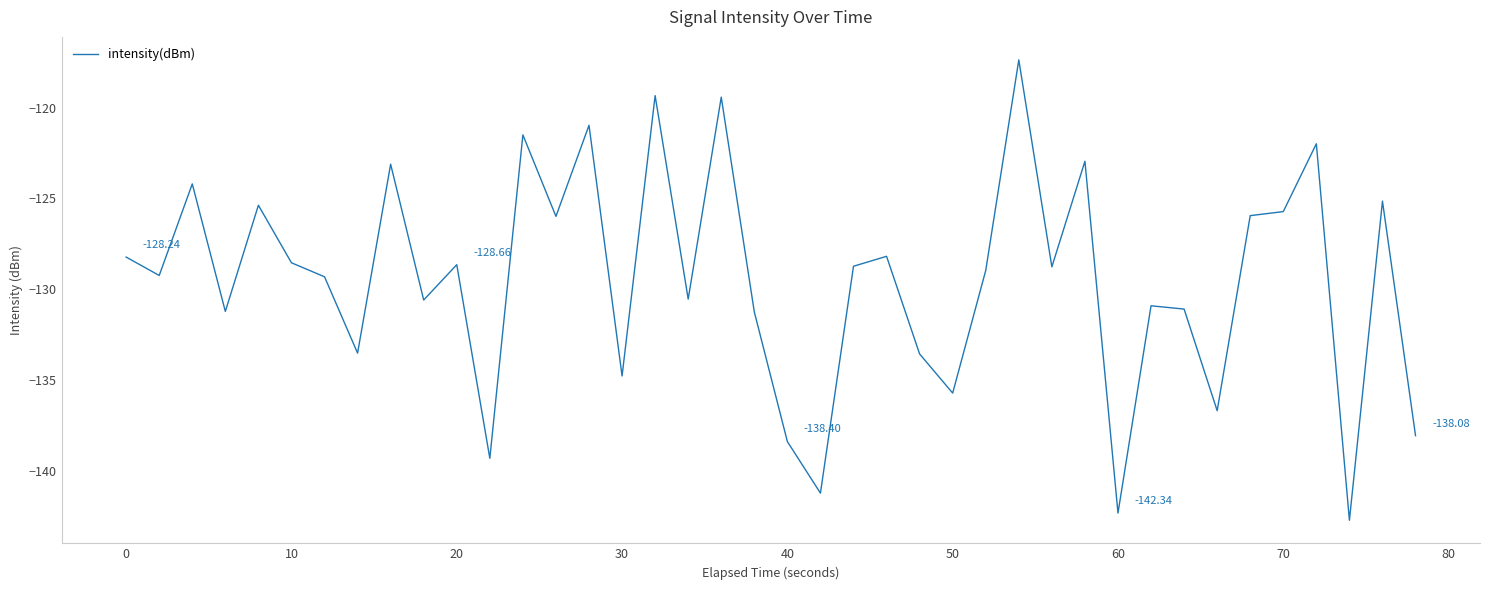

What is the difference between the maximum and minimum values?

25.4